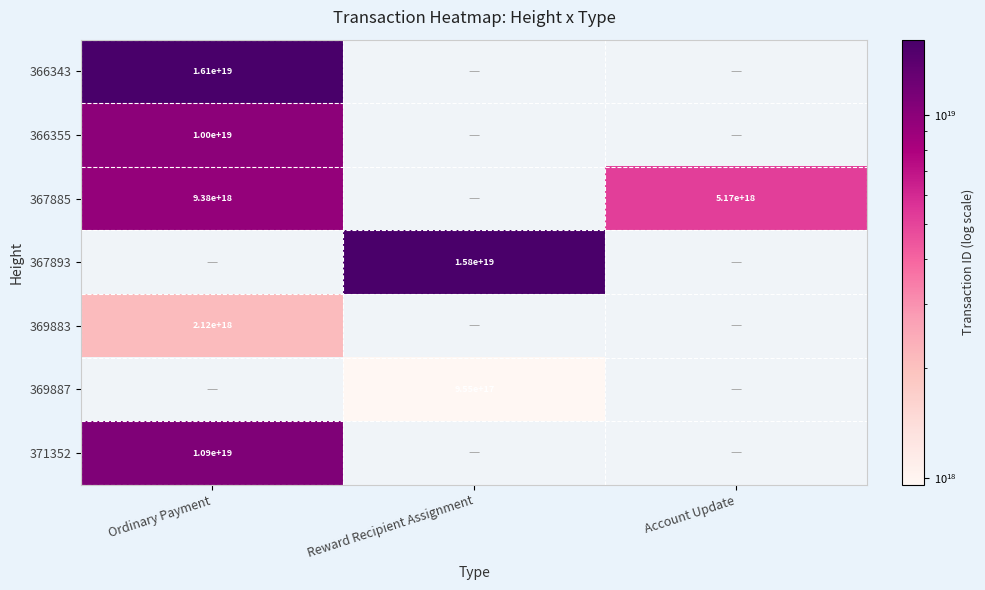

True or false: 371352 has a value of 10900000000000000000 at Ordinary Payment.

True